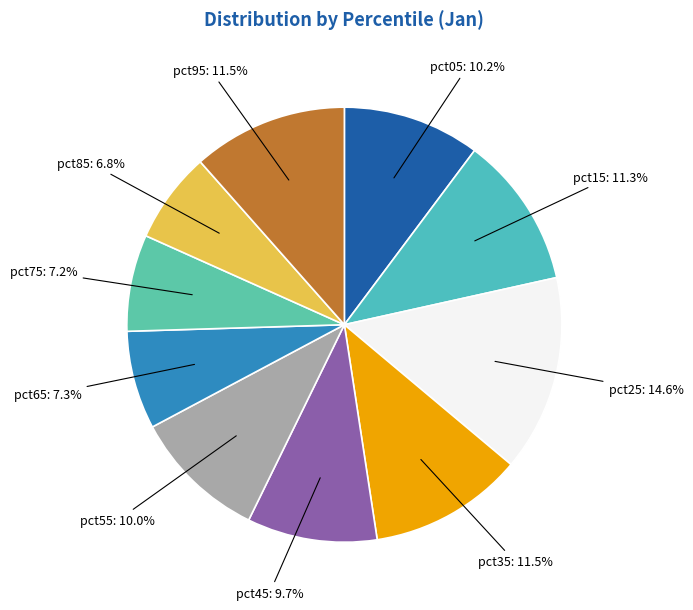

To the nearest percent, what portion does pct75 represent?

7%